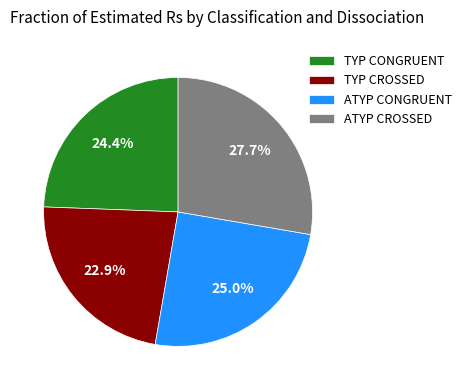

To the nearest percent, what is the difference between the ATYP CONGRUENT and TYP CONGRUENT slice percentages?

1%